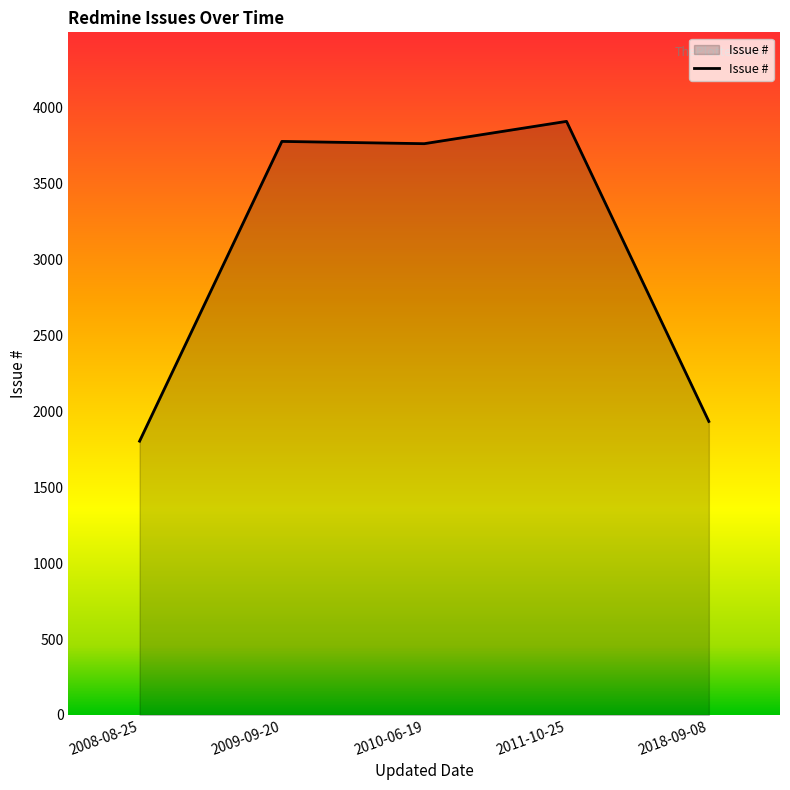

Approximately how many times larger is the value at 2010-06-19 compared to 2011-10-25?

1.0